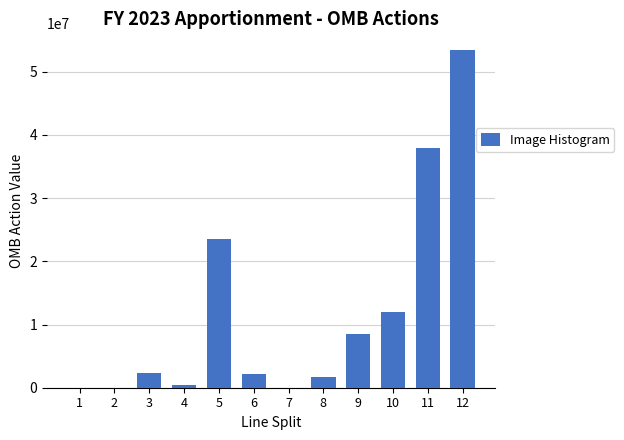

The value at 5 is 23598761. True or false?

True